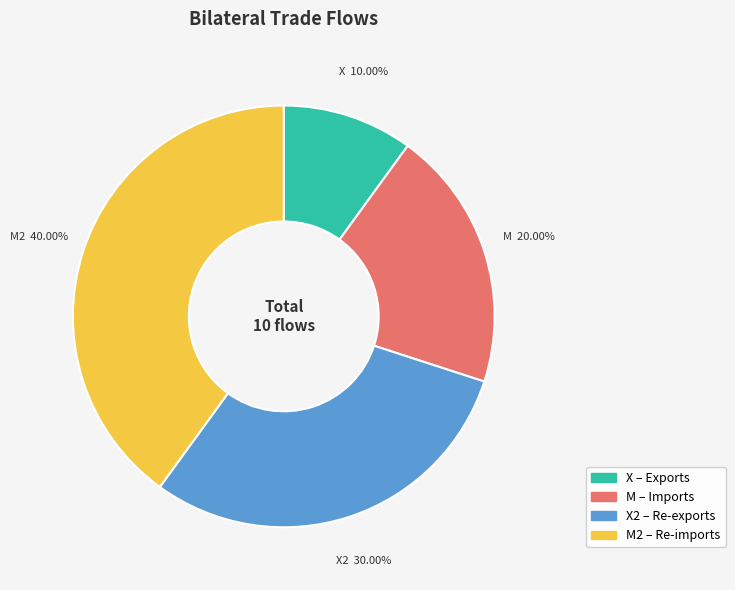

Is there any slice that represents more than half of the pie?

No